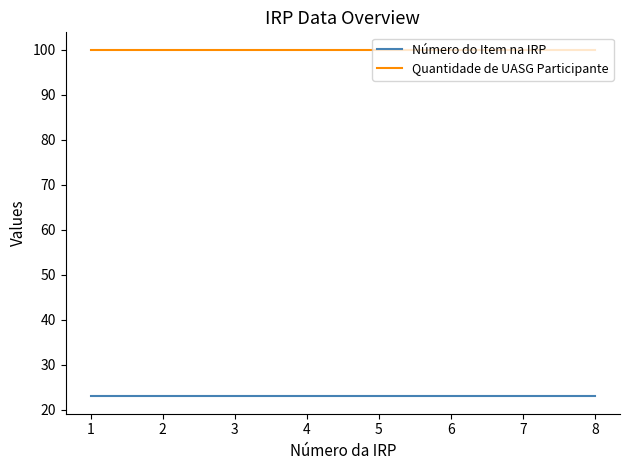

What is the sum of the Número do Item na IRP values at 4 and 1?

46